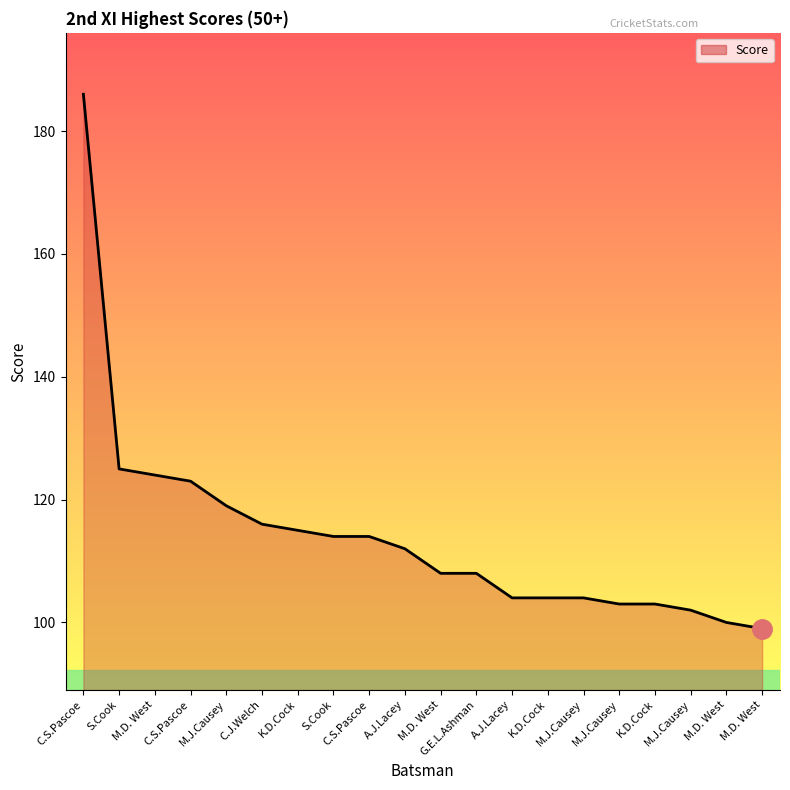

Does the chart have visible grid lines?

No